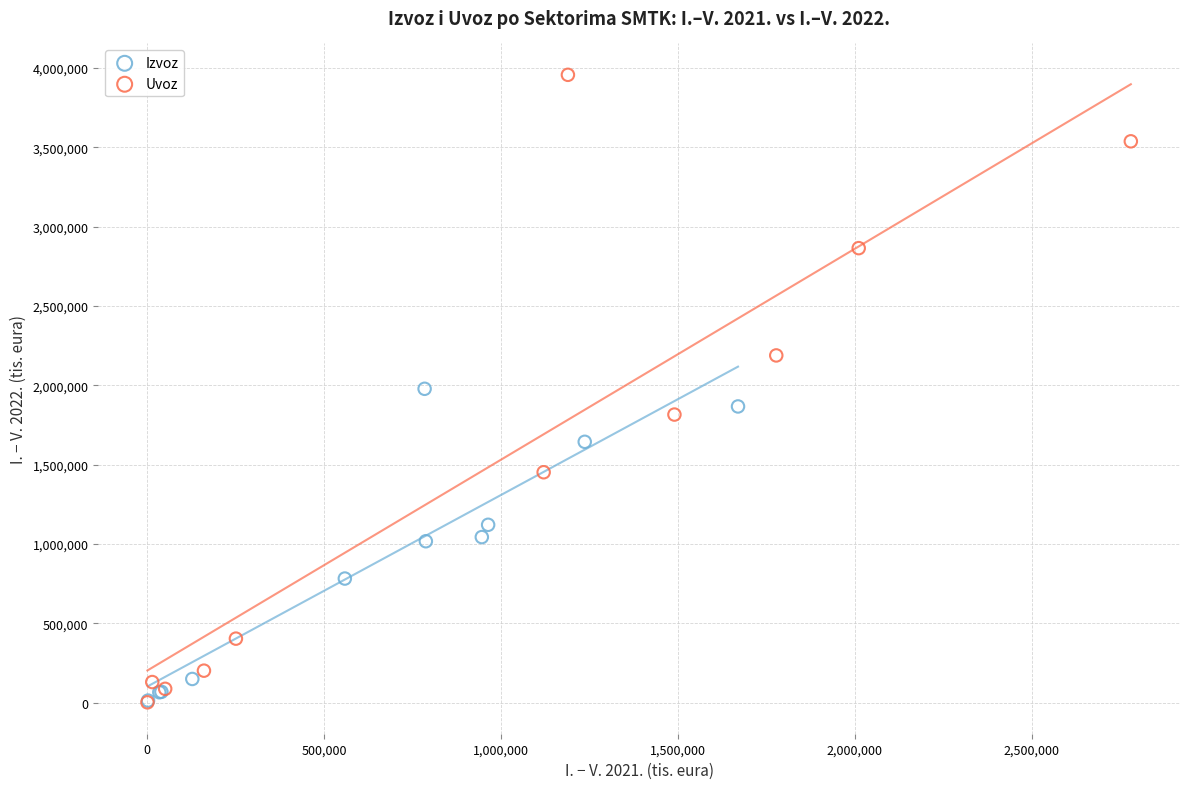

Which series reaches the maximum Y coordinate?

Uvoz